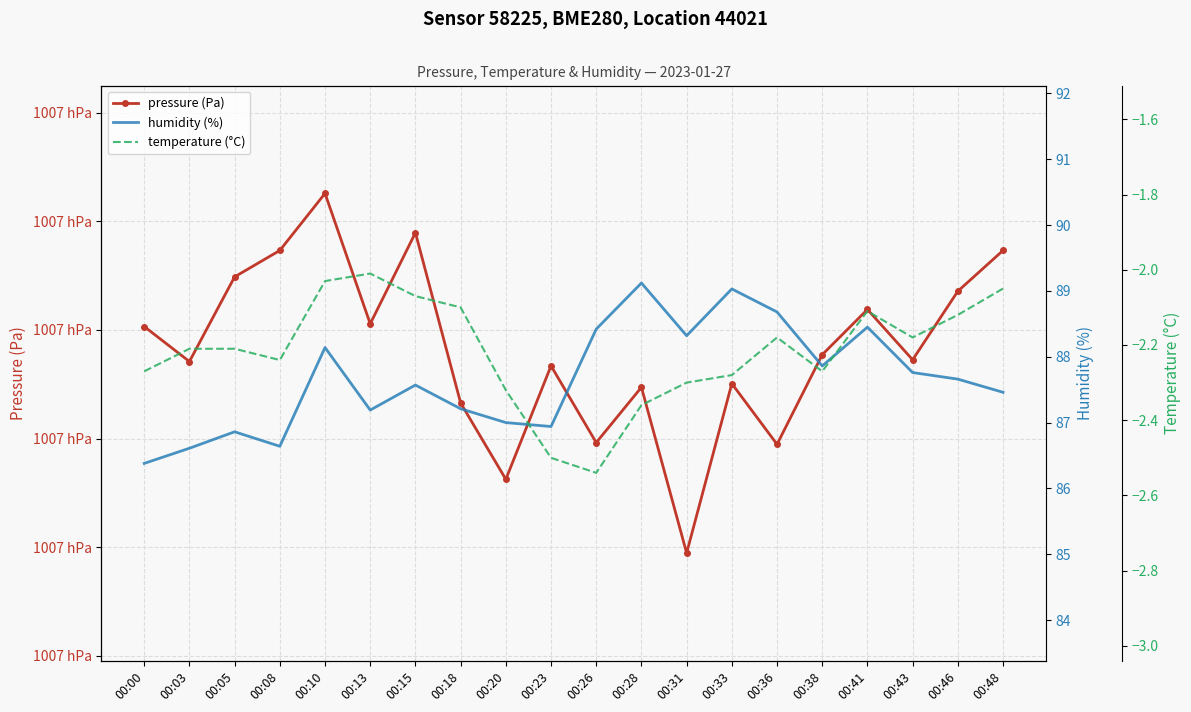

True or false: humidity (%) has a value of 144.1 at 00:08.

False